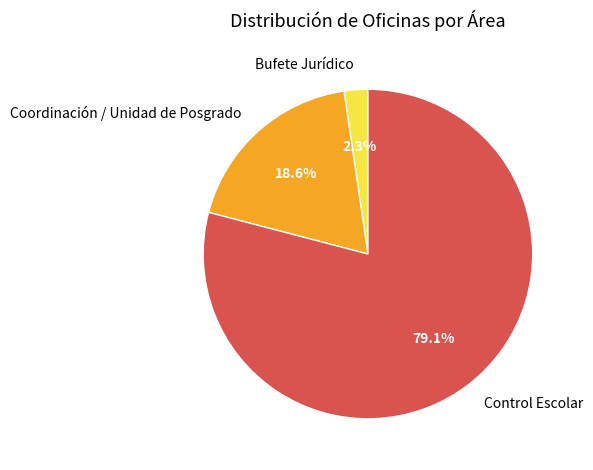

Does any single category account for the majority?

Yes